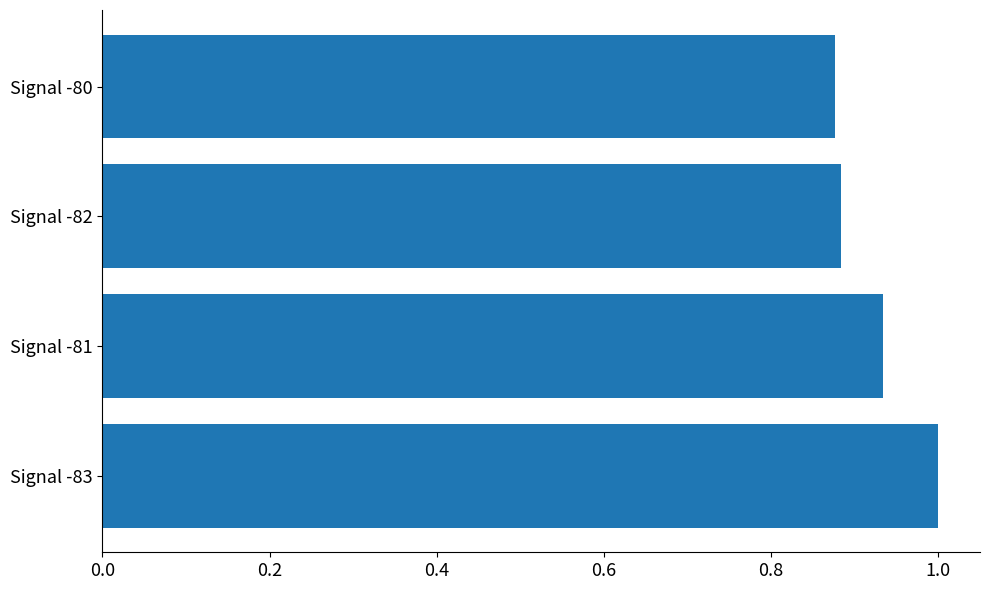

Which has a higher value, Signal -83 or Signal -80?

Signal -83